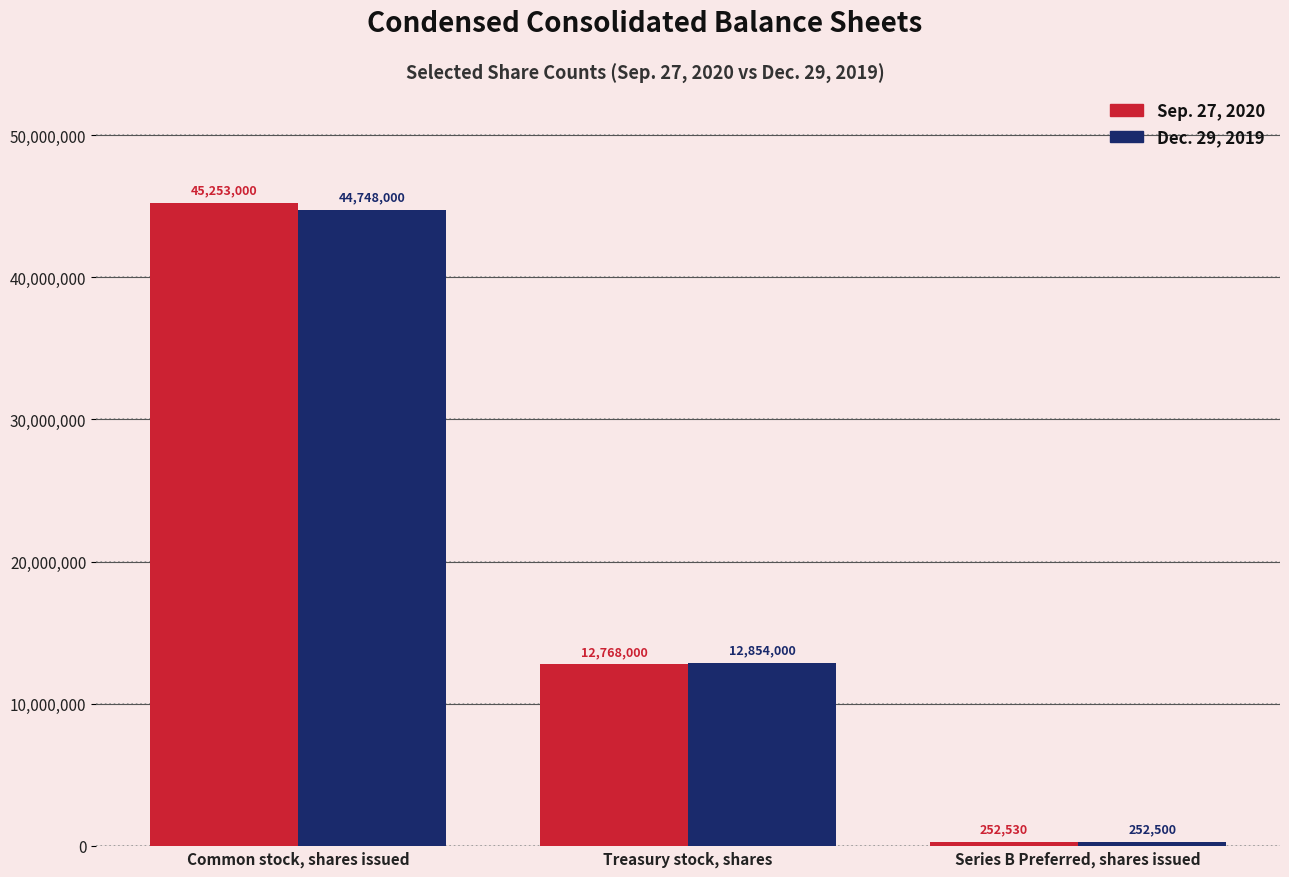

What is the maximum value shown in the chart?

45253000